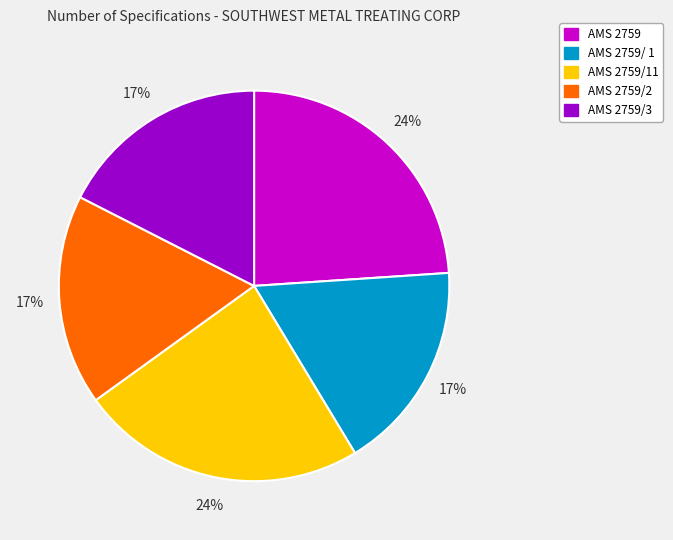

How many segments does this pie chart have?

5